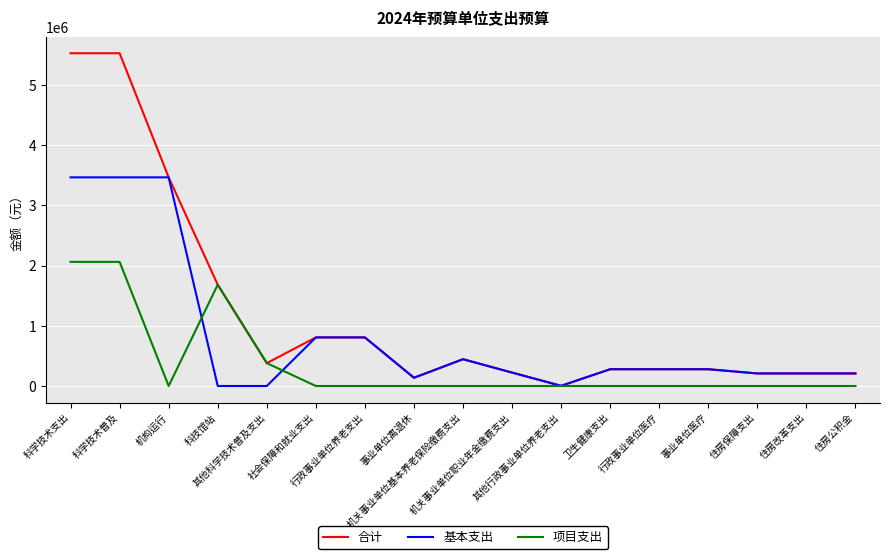

What is the difference between the second highest and minimum values in the 项目支出 series?

2062900